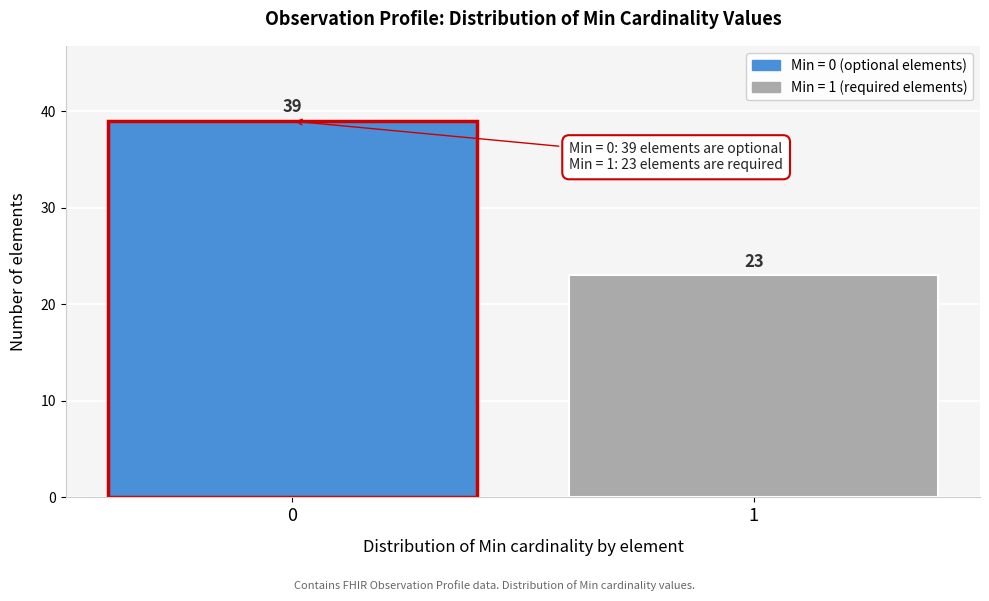

Reading left to right, transcribe all the data shown in this chart.

0=39	1=23